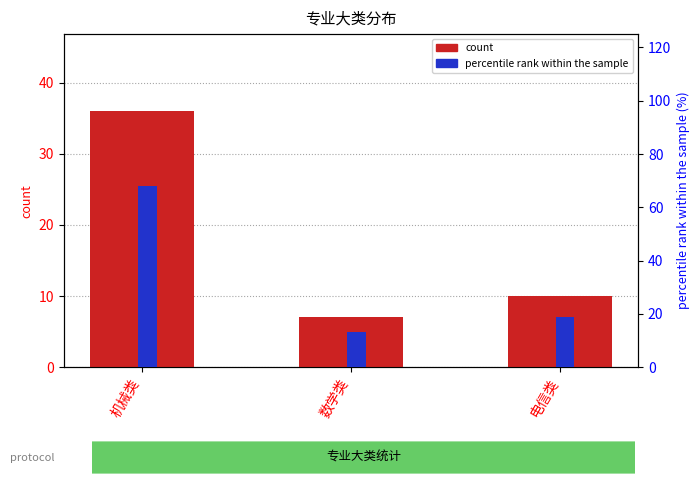

Reading right to left, what are all the values shown in this chart?

count: 电信类=10.0	数学类=7.0	机械类=36.0
percentile rank within the sample: 电信类=18.9	数学类=13.2	机械类=67.9